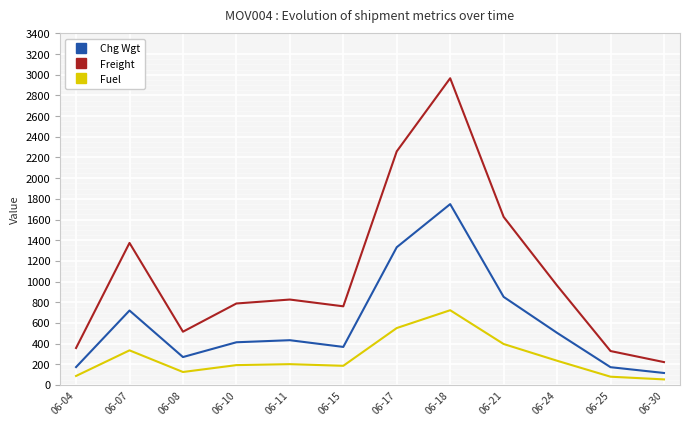

What is the sum of all Chg Wgt values?

7102.0